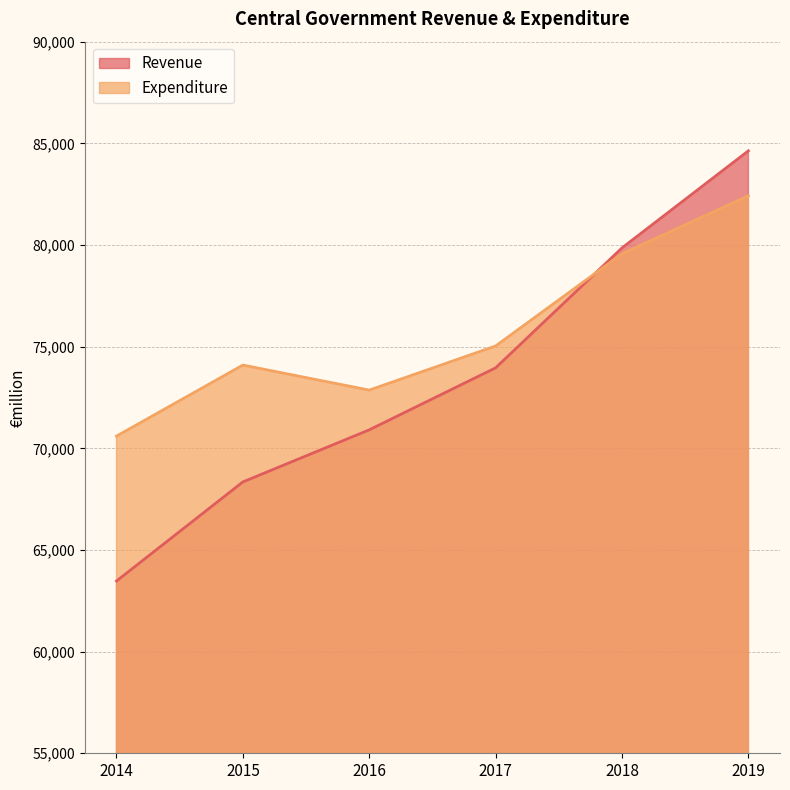

True or false: Expenditure has a value of 45588 at 2014.

False